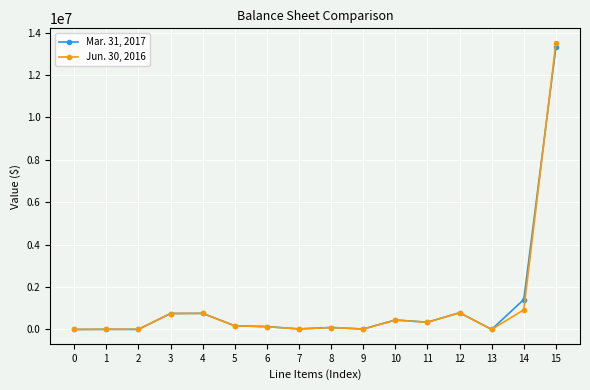

Which series has the largest range (max minus min)?

Jun. 30, 2016